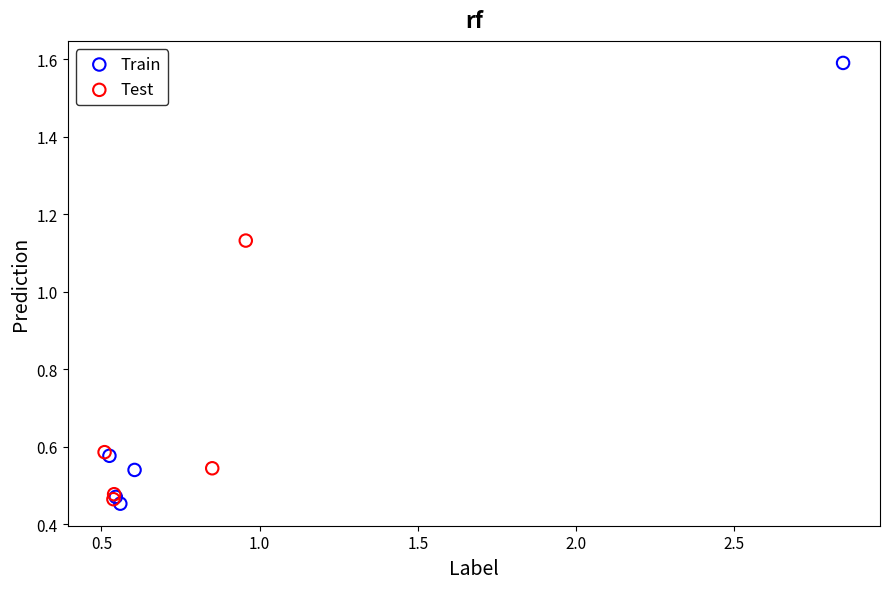

Which series contains the highest Y value?

Train